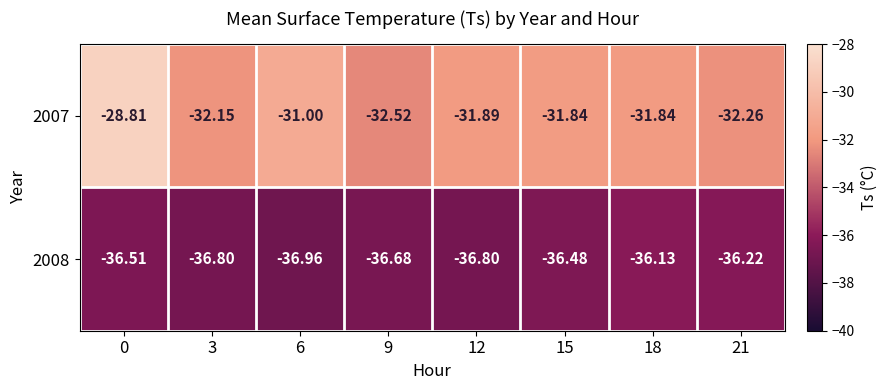

Is the value of 2008 at 6 greater than the value of 2007 at 6?

No